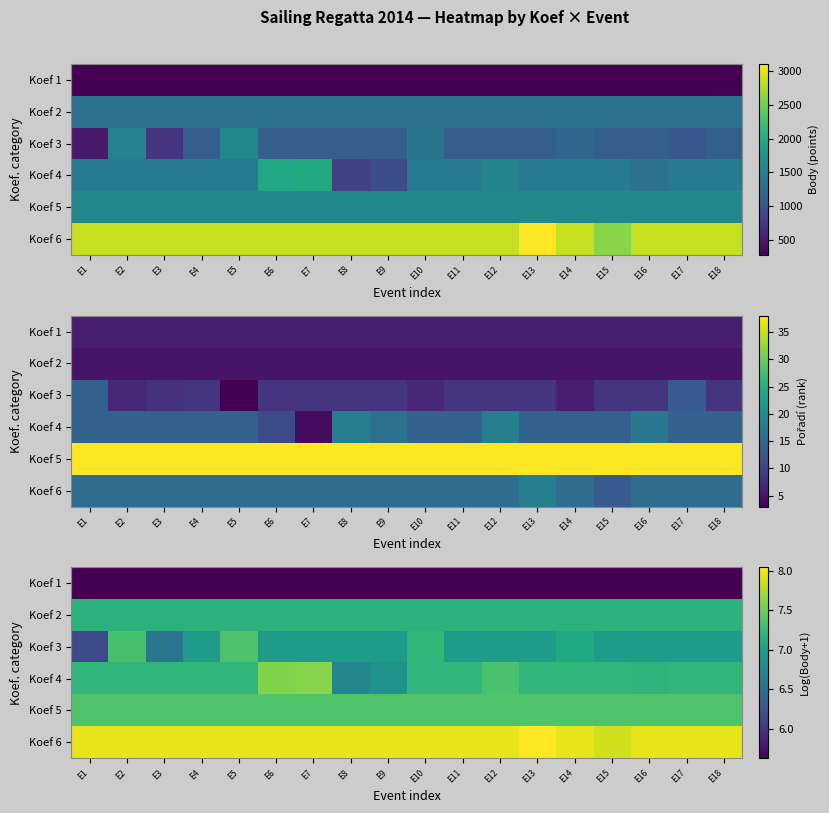

True or false: Koef 6 has a value of 10.7 at E10.

False